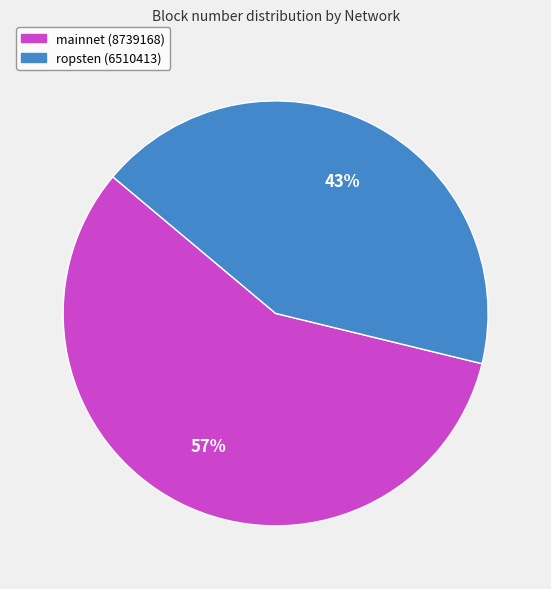

Is there a majority slice in this chart?

Yes